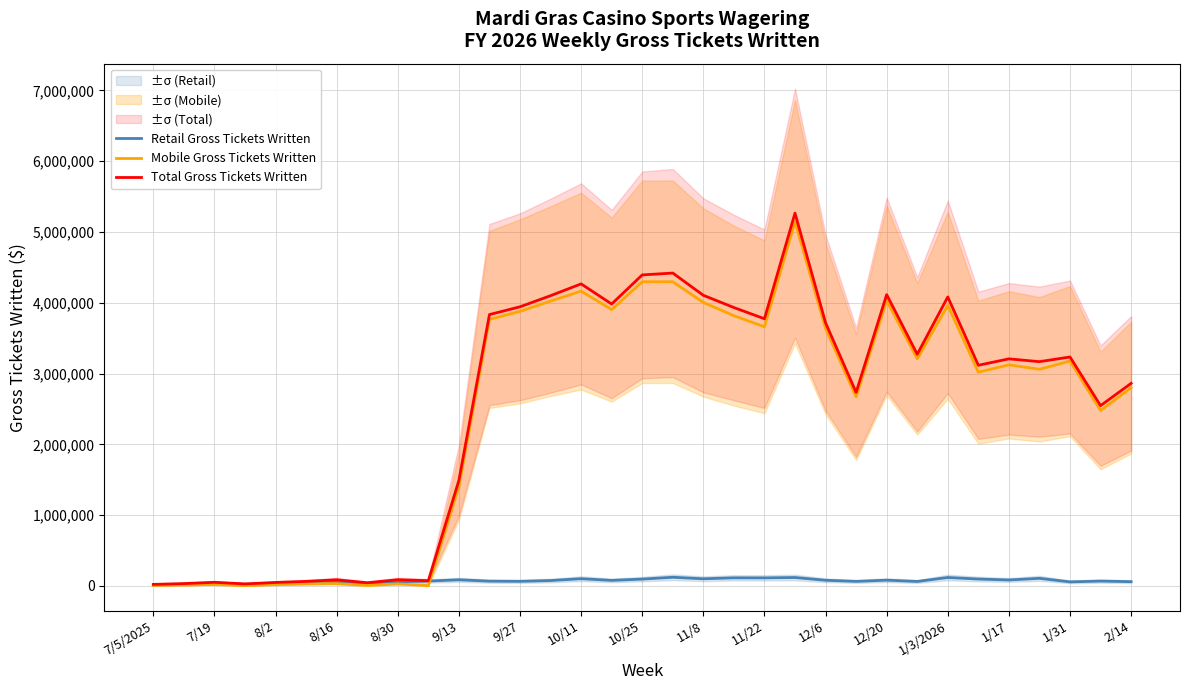

What is the difference between the highest and lowest values at 2/14?

2800838.8